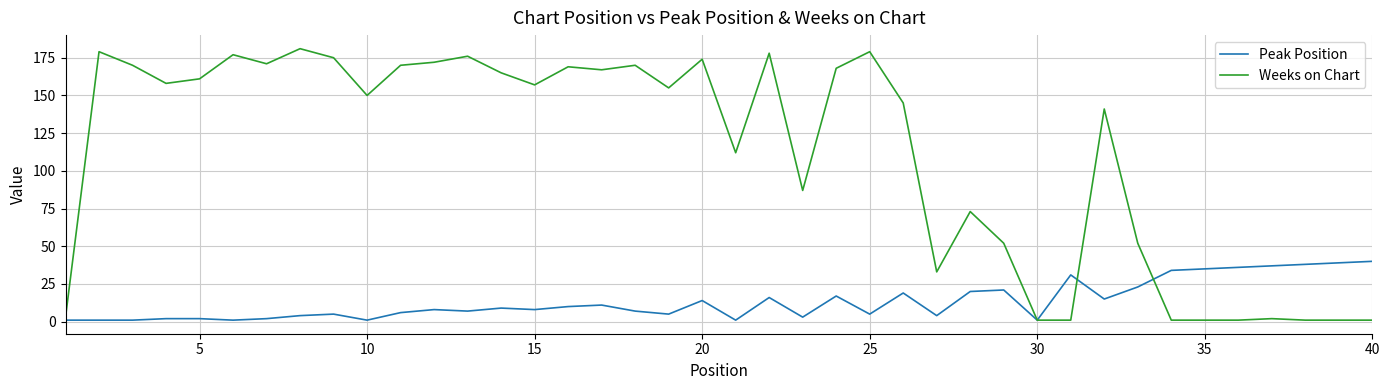

What is the smallest value displayed?

1